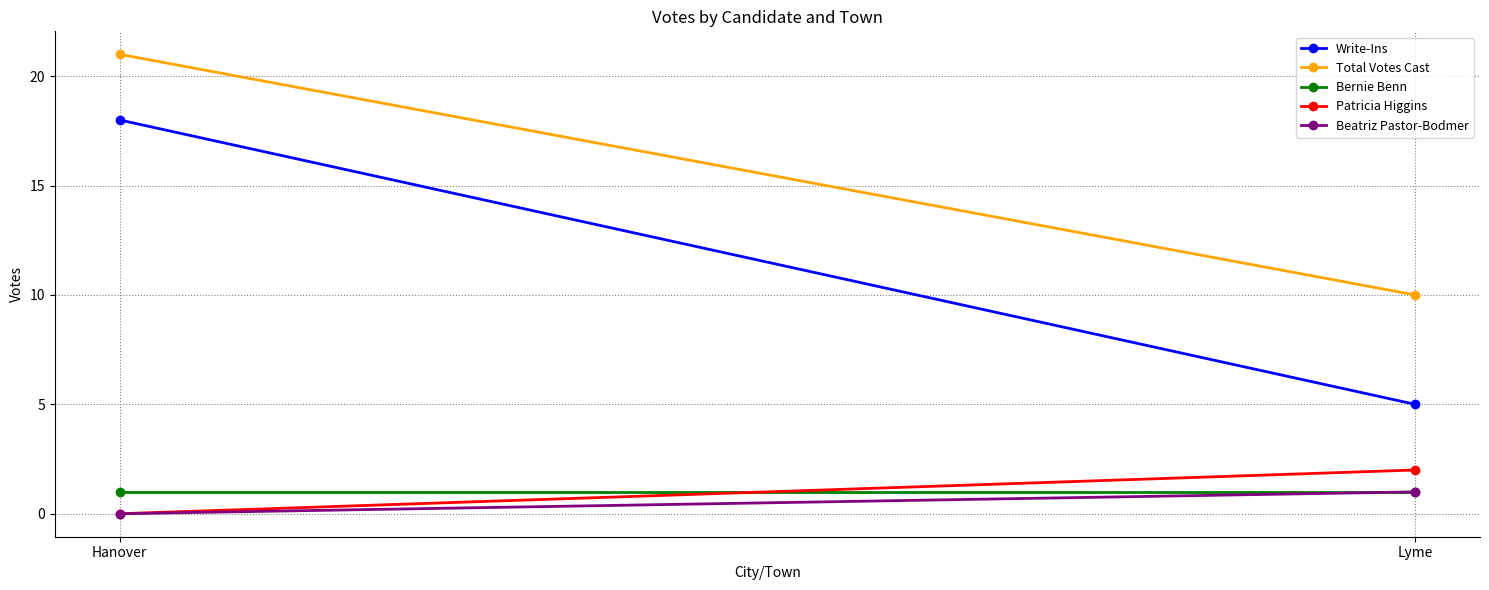

At which category is the sum across all series the highest?

Hanover